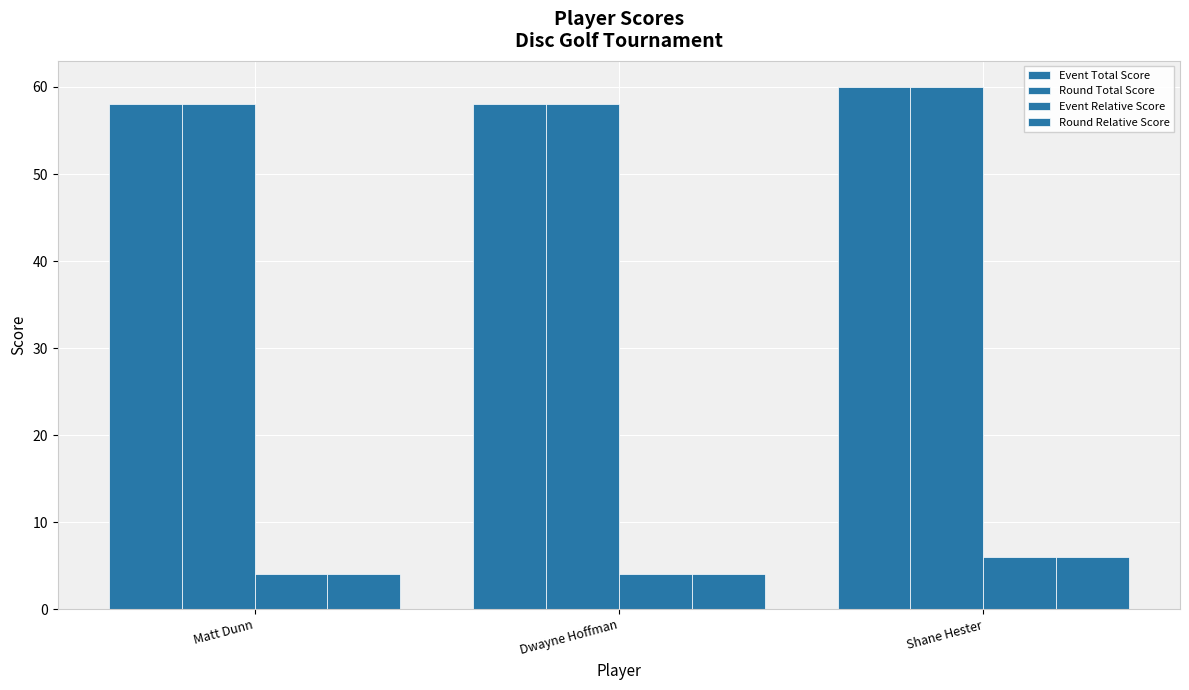

Count the number of categories in the chart.

3